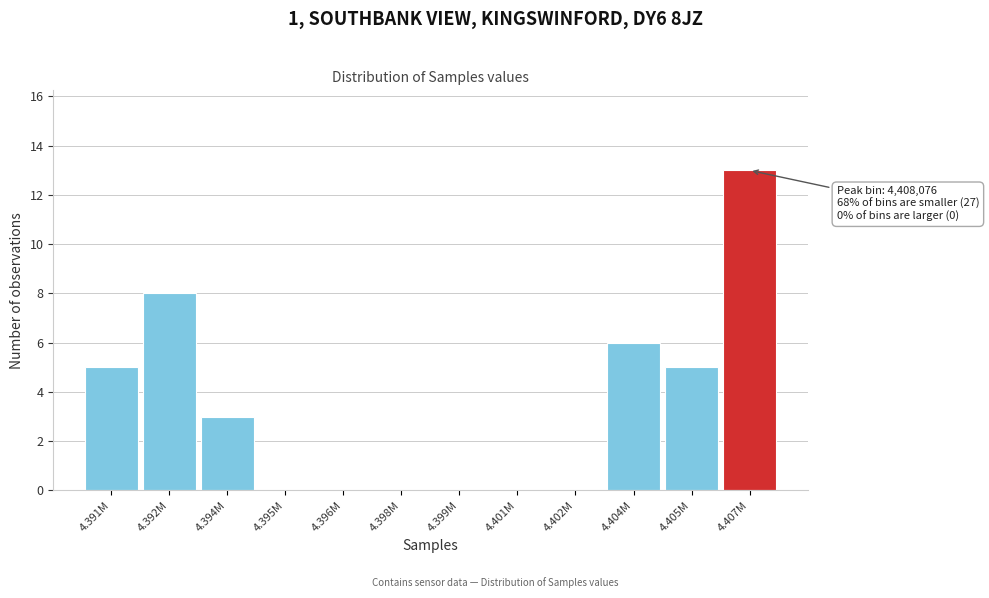

Reading left to right, what are all the values shown in this chart?

4.391M=5	4.392M=8	4.394M=3	4.395M=0	4.396M=0	4.398M=0	4.399M=0	4.401M=0	4.402M=0	4.404M=6	4.405M=5	4.407M=13